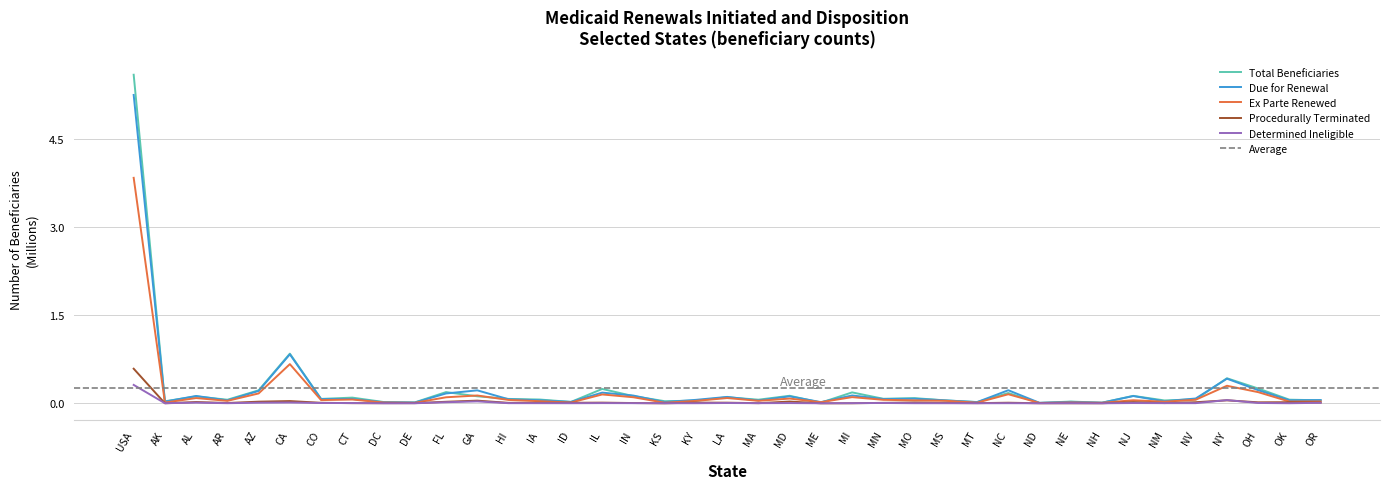

Reading left to right, transcribe all the data shown in this chart.

Total Beneficiaries: USA=5.6	AK=0.0	AL=0.1	AR=0.1	AZ=0.2	CA=0.8	CO=0.1	CT=0.1	DC=0.0	DE=0.0	FL=0.2	GA=0.1	HI=0.1	IA=0.1	ID=0.0	IL=0.2	IN=0.1	KS=0.0	KY=0.0	LA=0.1	MA=0.1	MD=0.1	ME=0.0	MI=0.2	MN=0.1	MO=0.1	MS=0.0	MT=0.0	NC=0.2	ND=0.0	NE=0.0	NH=0.0	NJ=0.1	NM=0.0	NV=0.1	NY=0.4	OH=0.3	OK=0.1	OR=0.1
Due for Renewal: USA=5.3	AK=0.0	AL=0.1	AR=0.0	AZ=0.2	CA=0.8	CO=0.1	CT=0.1	DC=0.0	DE=0.0	FL=0.2	GA=0.2	HI=0.1	IA=0.1	ID=0.0	IL=0.2	IN=0.1	KS=0.0	KY=0.1	LA=0.1	MA=0.0	MD=0.1	ME=0.0	MI=0.1	MN=0.1	MO=0.1	MS=0.0	MT=0.0	NC=0.2	ND=0.0	NE=0.0	NH=0.0	NJ=0.1	NM=0.0	NV=0.1	NY=0.4	OH=0.2	OK=0.1	OR=0.1
Ex Parte Renewed: USA=3.8	AK=0.0	AL=0.1	AR=0.0	AZ=0.2	CA=0.7	CO=0.1	CT=0.1	DC=0.0	DE=0.0	FL=0.1	GA=0.1	HI=0.1	IA=0.0	ID=0.0	IL=0.2	IN=0.1	KS=0.0	KY=0.0	LA=0.1	MA=0.0	MD=0.1	ME=0.0	MI=0.1	MN=0.1	MO=0.1	MS=0.0	MT=0.0	NC=0.2	ND=0.0	NE=0.0	NH=0.0	NJ=0.1	NM=0.0	NV=0.1	NY=0.3	OH=0.2	OK=0.0	OR=0.0
Procedurally Terminated: USA=0.6	AK=0.0	AL=0.0	AR=0.0	AZ=0.0	CA=0.0	CO=0.0	CT=0.0	DC=0.0	DE=0.0	FL=0.0	GA=0.0	HI=0.0	IA=0.0	ID=0.0	IL=0.0	IN=0.0	KS=0.0	KY=0.0	LA=0.0	MA=0.0	MD=0.0	ME=0.0	MI=0.0	MN=0.0	MO=0.0	MS=0.0	MT=0.0	NC=0.0	ND=0.0	NE=0.0	NH=0.0	NJ=0.0	NM=0.0	NV=0.0	NY=0.1	OH=0.0	OK=0.0	OR=0.0
Determined Ineligible: USA=0.3	AK=0.0	AL=0.0	AR=0.0	AZ=0.0	CA=0.0	CO=0.0	CT=0.0	DC=0.0	DE=0.0	FL=0.0	GA=0.0	HI=0.0	IA=0.0	ID=0.0	IL=0.0	IN=0.0	KS=0.0	KY=0.0	LA=0.0	MA=0.0	MD=0.0	ME=0.0	MI=0.0	MN=0.0	MO=0.0	MS=0.0	MT=0.0	NC=0.0	ND=0.0	NE=0.0	NH=0.0	NJ=0.0	NM=0.0	NV=0.0	NY=0.1	OH=0.0	OK=0.0	OR=0.0